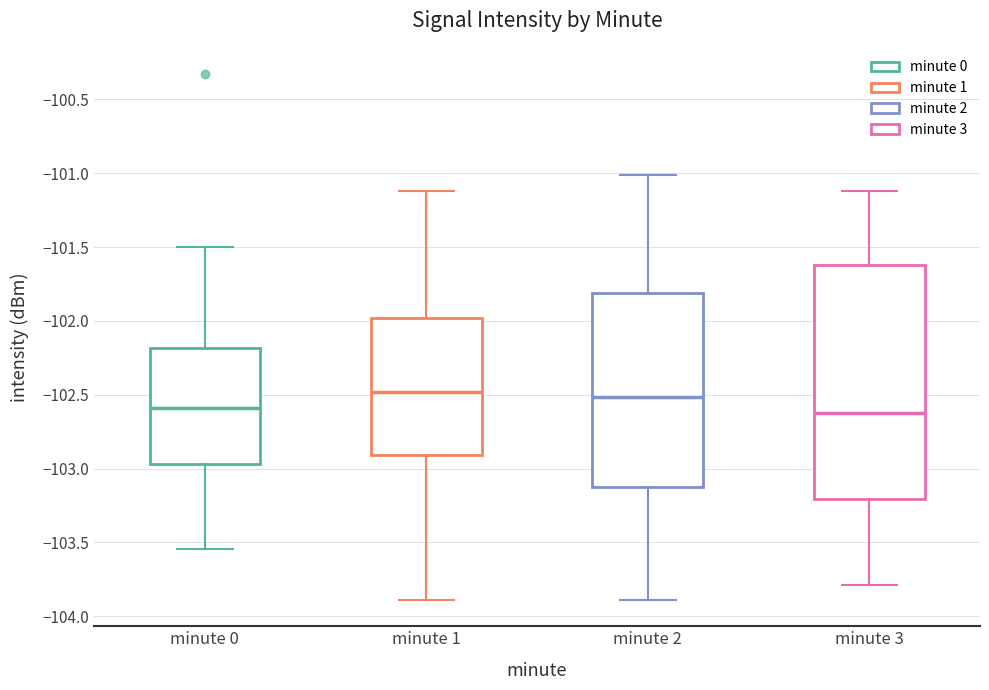

Where is the lower edge of the box for minute 0 on the y-axis? The values are not printed on the chart, so give them approximately, as read against the axis.

-102.95